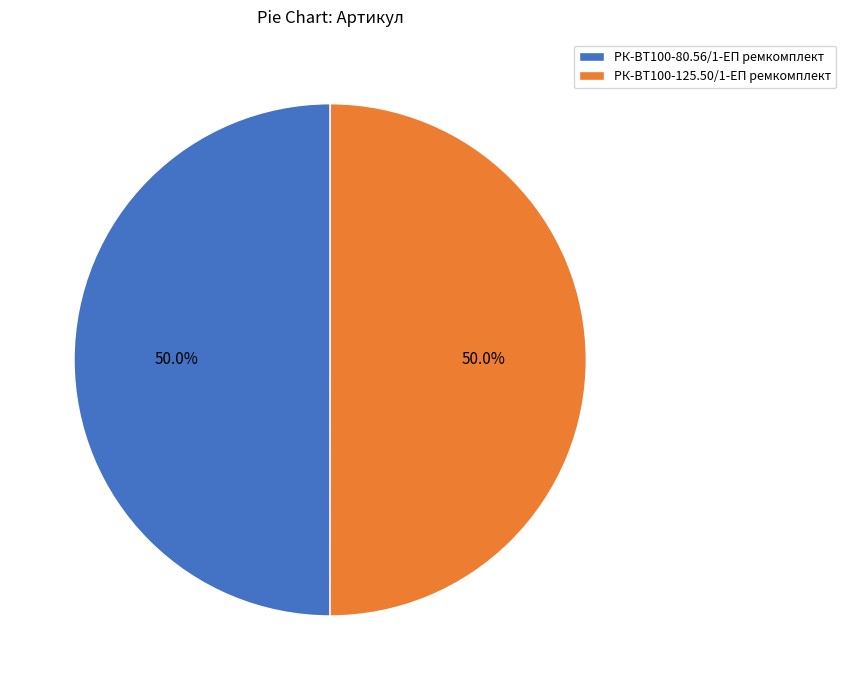

Combined, do РК-ВТ100-80.56/1-ЕП ремкомплект and РК-ВТ100-125.50/1-ЕП ремкомплект account for over 50%?

Yes